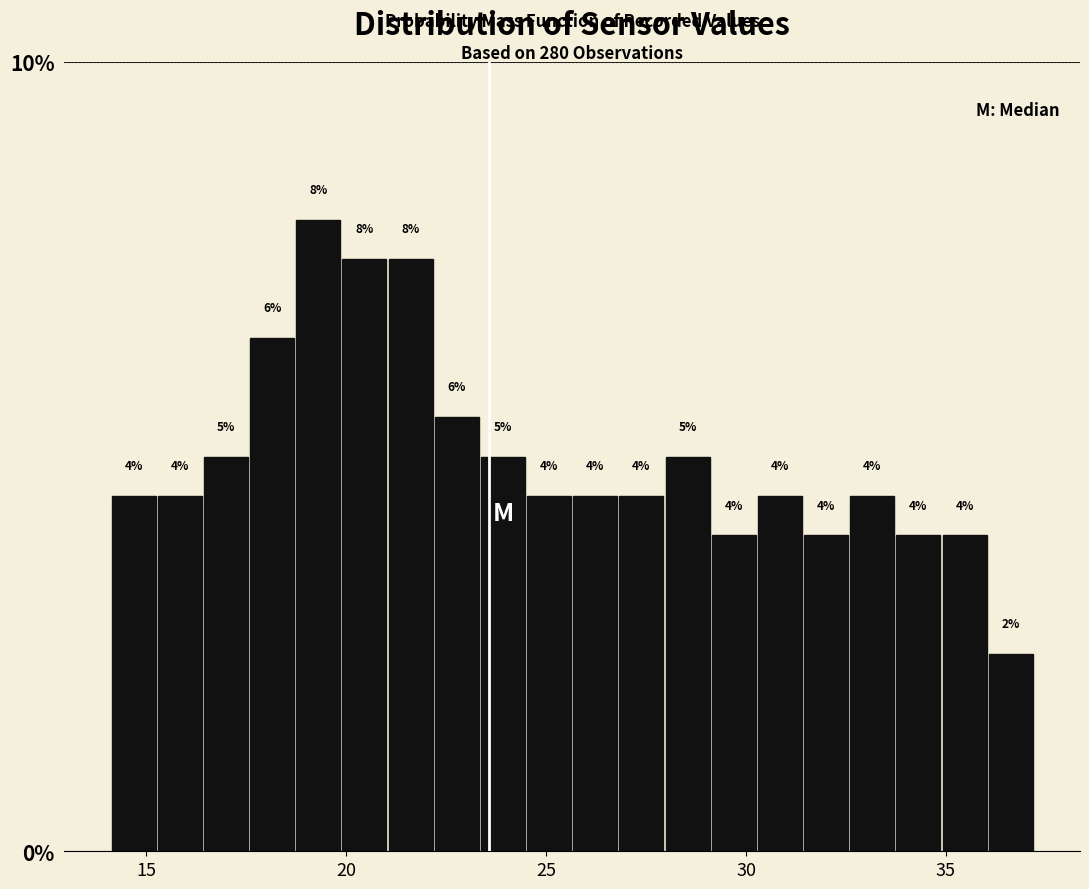

Read against the x-axis, roughly where is the centre of the tallest bar?

19.5